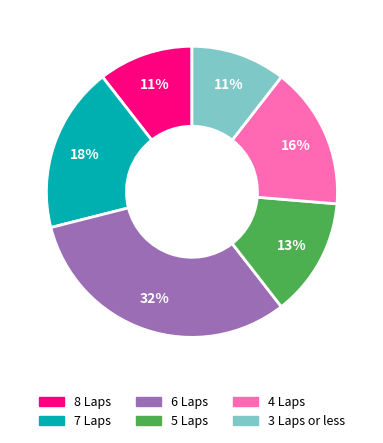

Is there a majority slice in this chart?

No